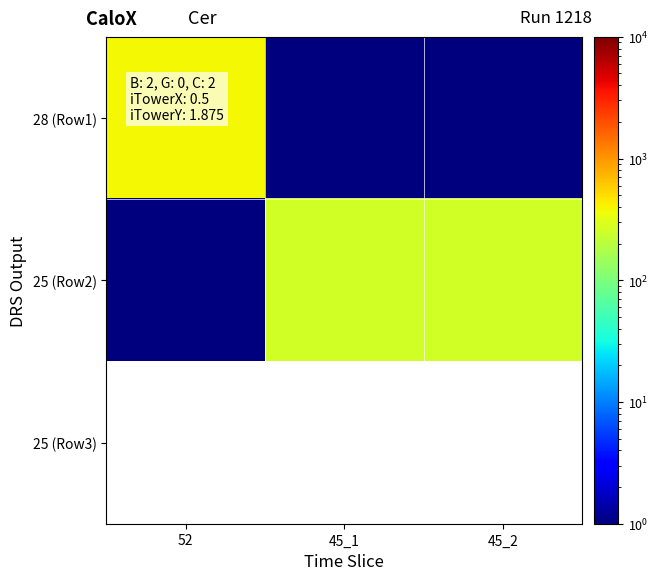

What is the total value across all series at 52?

390.5